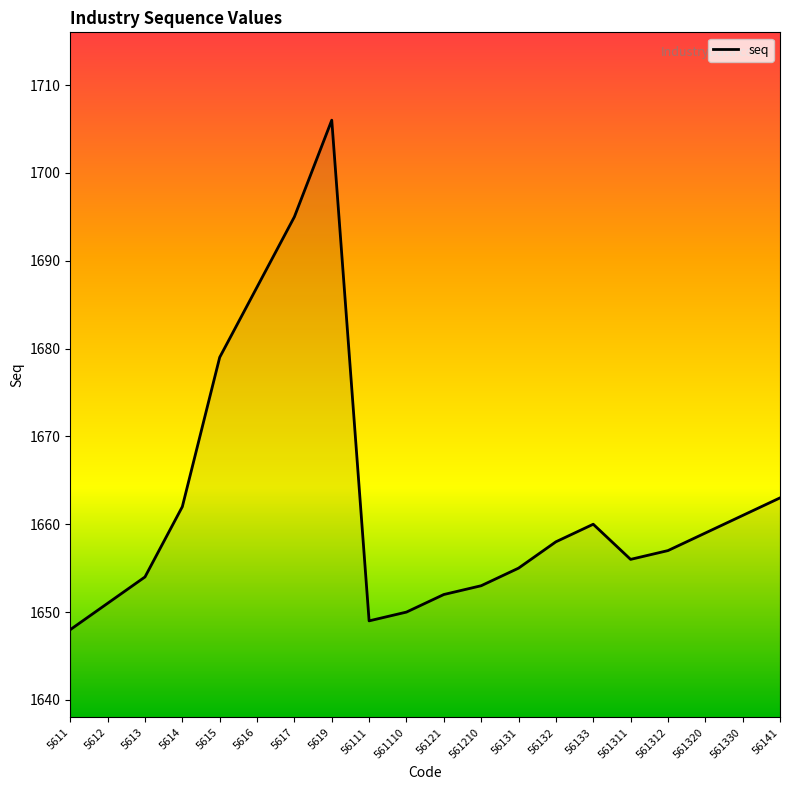

Reading left to right, list all the values displayed in this chart.

1648	1651	1654	1662	1679	1687	1695	1706	1649	1650	1652	1653	1655	1658	1660	1656	1657	1659	1661	1663